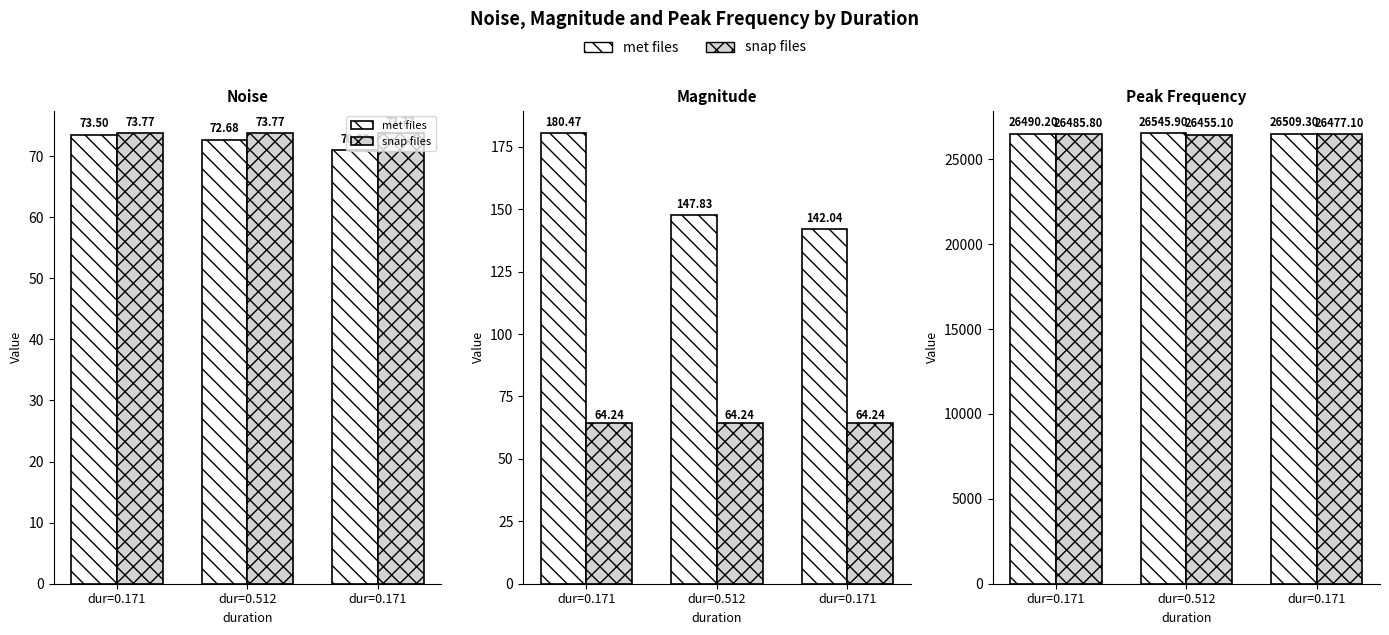

What is the sum of all snap files values?

79418.0